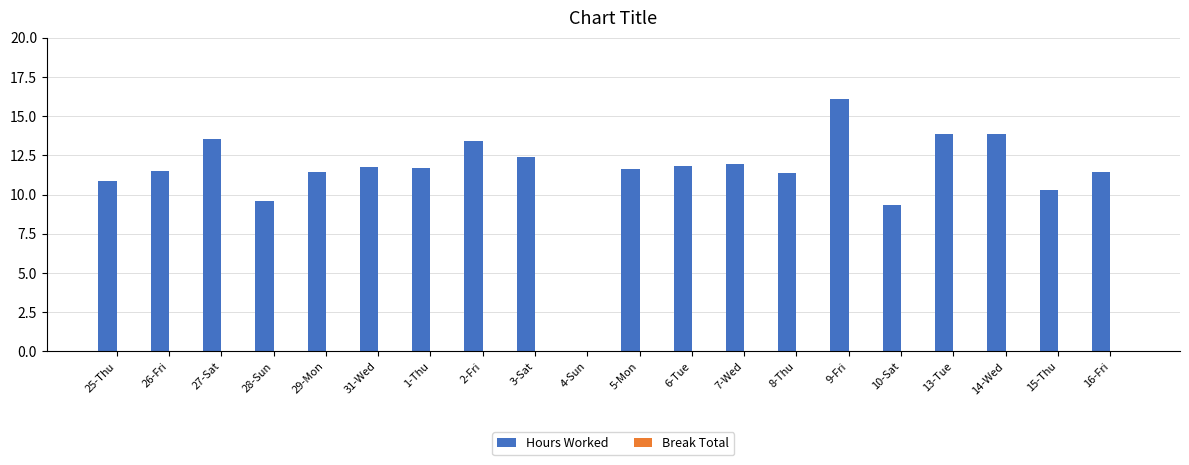

What is the sum of the values at 29-Mon and 25-Thu?

22.4